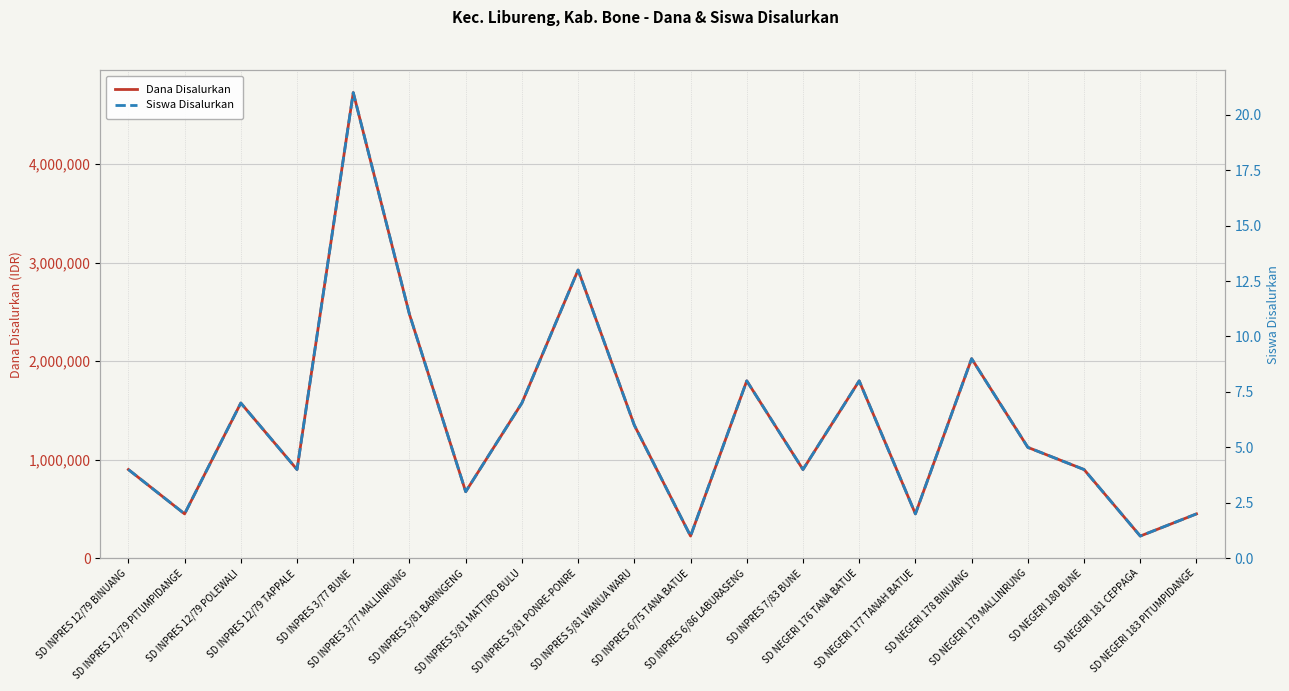

Is it true that Dana Disalurkan equals 2475000 at SD INPRES 3/77 MALLINRUNG?

True